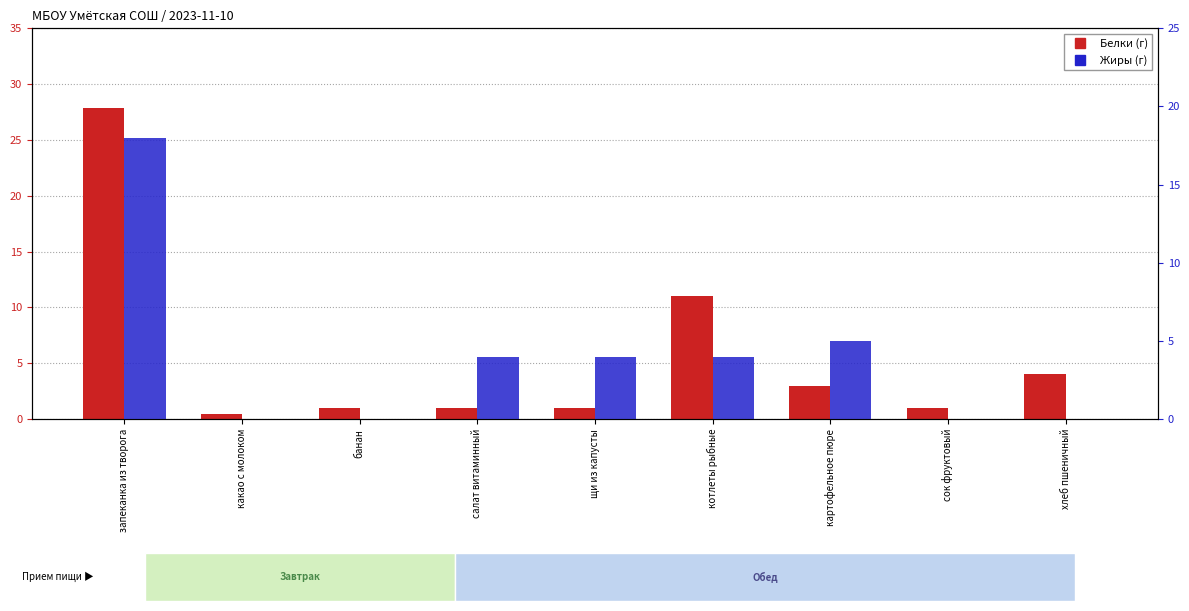

What is the maximum value shown in the chart?

27.8